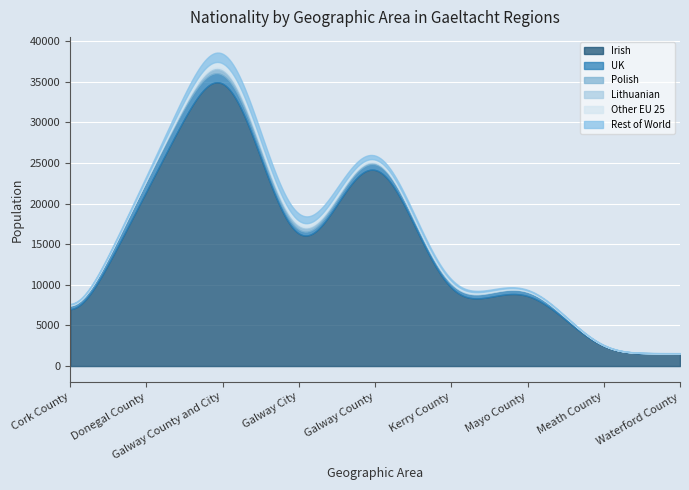

True or false: Rest of World and Polish cross at least once.

True